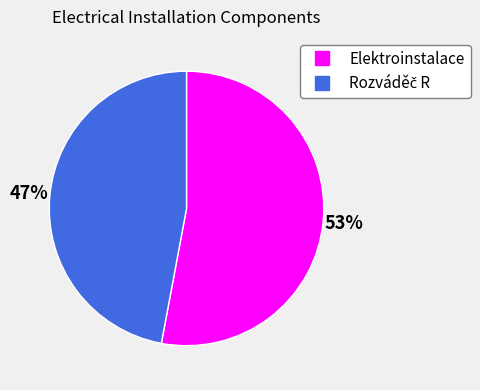

Which category has the biggest portion of the pie?

Elektroinstalace